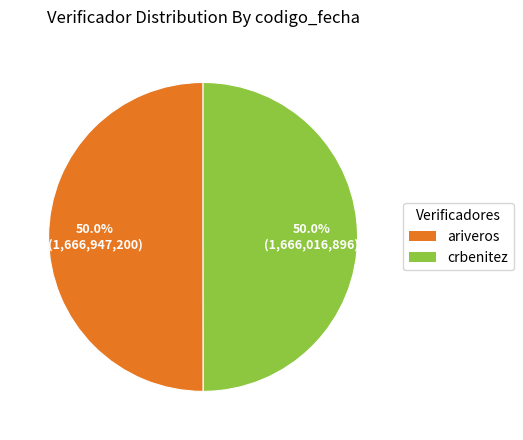

What is the ratio of the value at ariveros to the value at crbenitez?

1.0